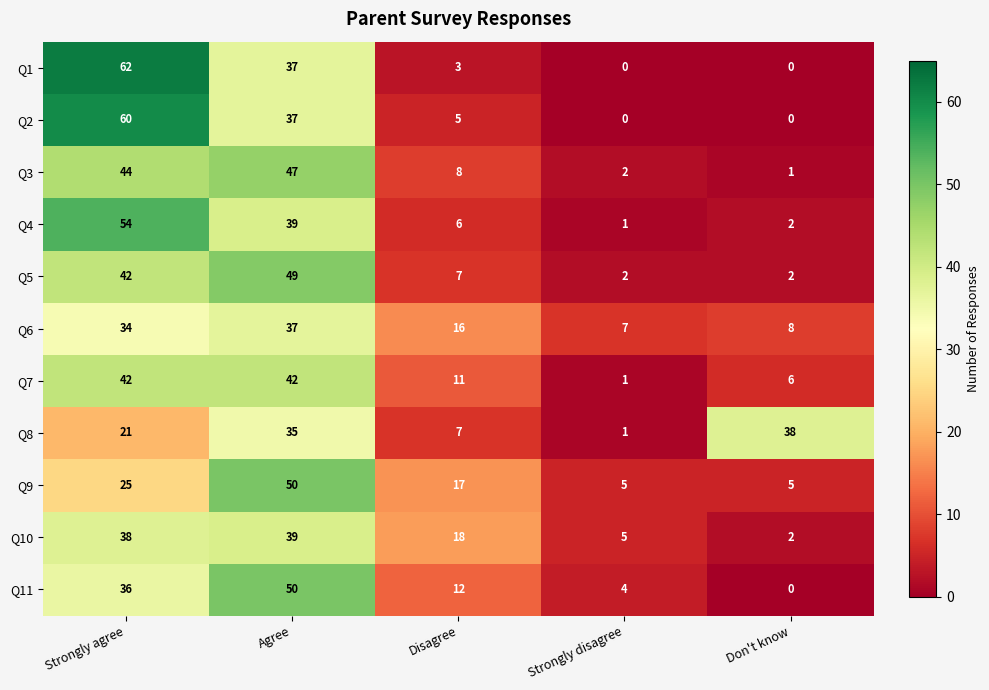

Is it true that Q3 equals 2 at Strongly disagree?

True